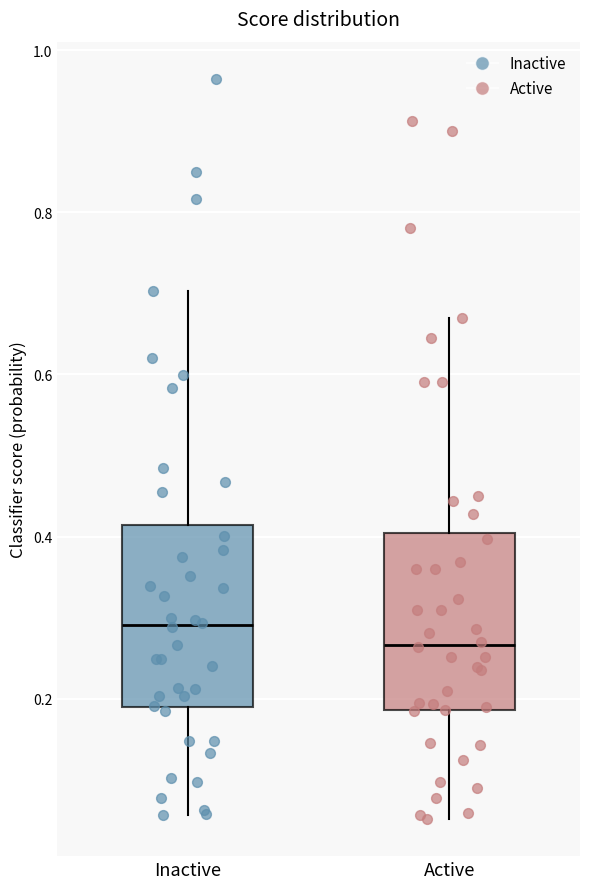

Which box's median line is the highest?

Inactive